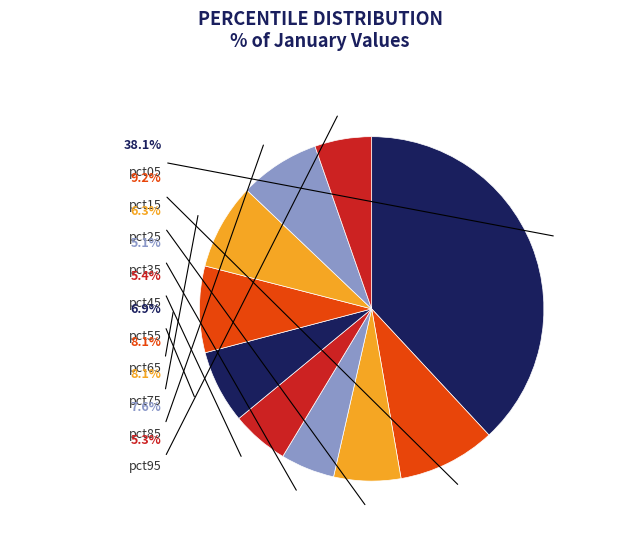

To the nearest percent, what is the difference between the largest and smallest slice percentages?

33%